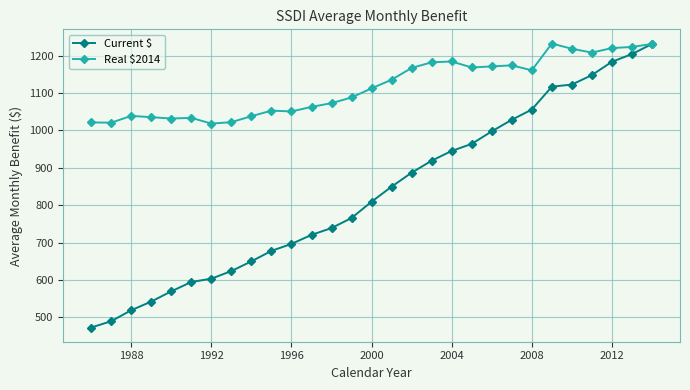

How many categories are shown in the chart?

29